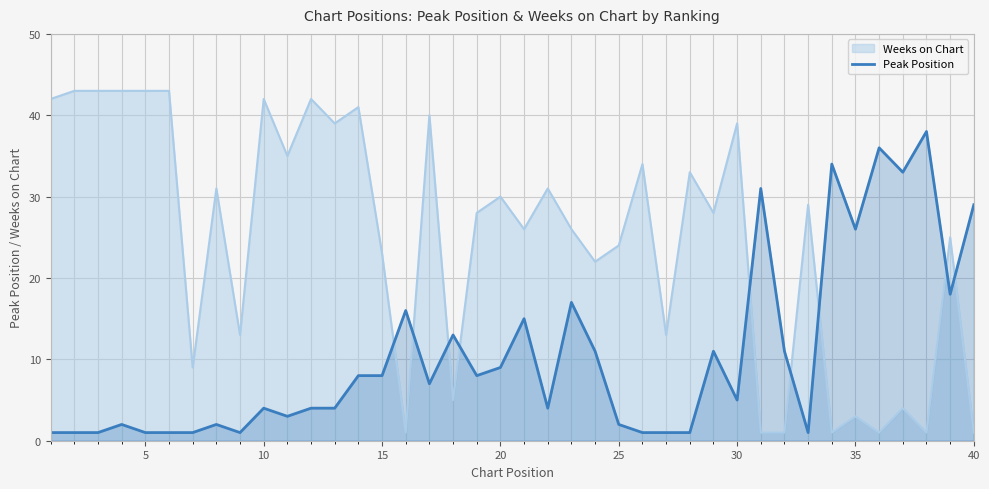

Rank the series by their maximum value, from lowest to highest.

Peak Position, Weeks on Chart